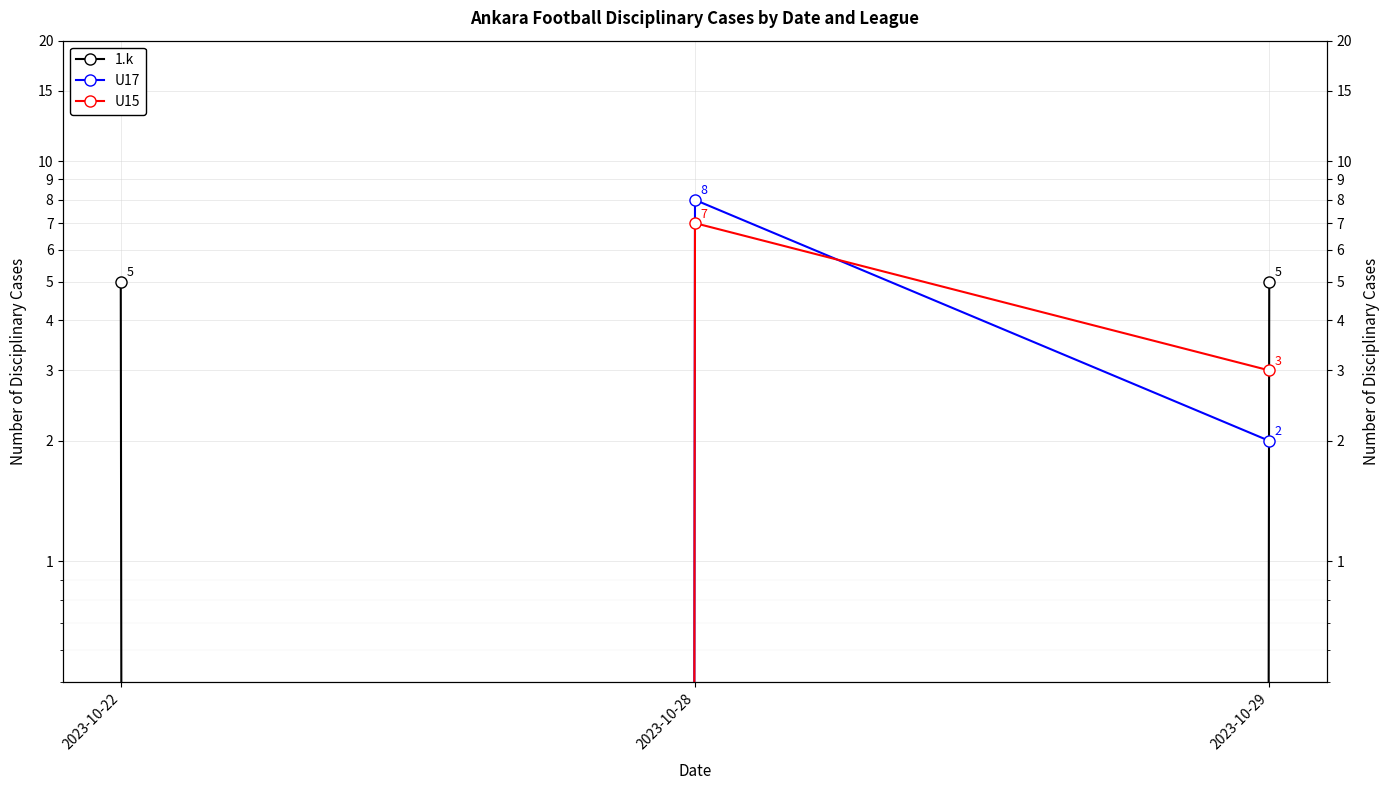

Rank the series by their maximum value, from highest to lowest.

U17, U15, 1.k